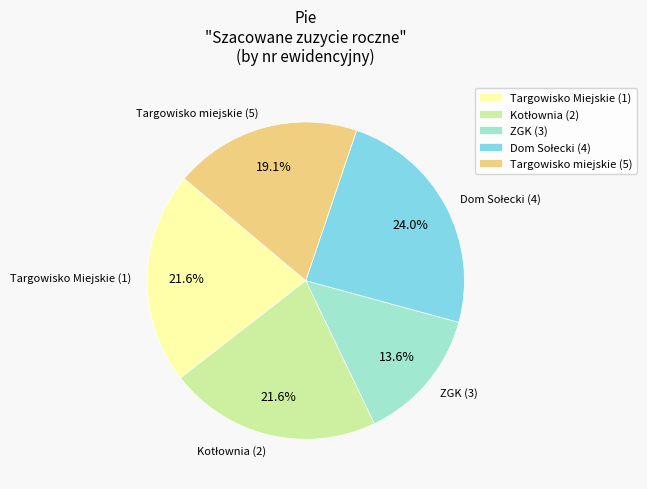

How much of the chart is everything except Targowisko Miejskie (1)?

78.4%